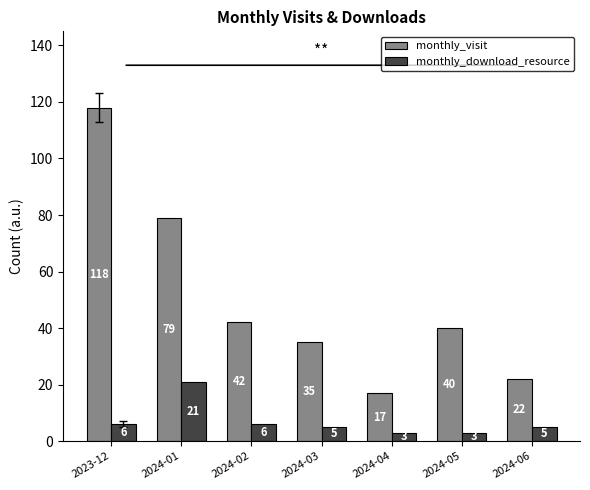

Is it true that monthly_download_resource equals 3 at 2024-04?

True